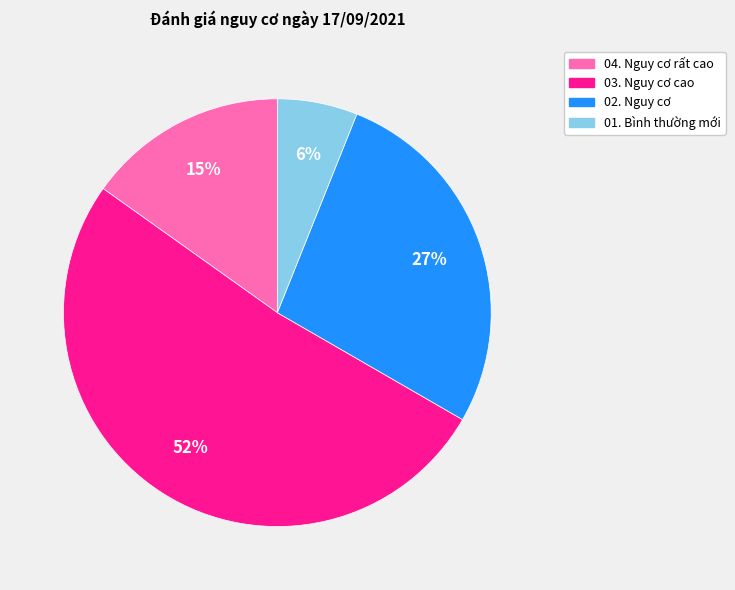

Is 01. Bình thường mới the majority of the pie?

No